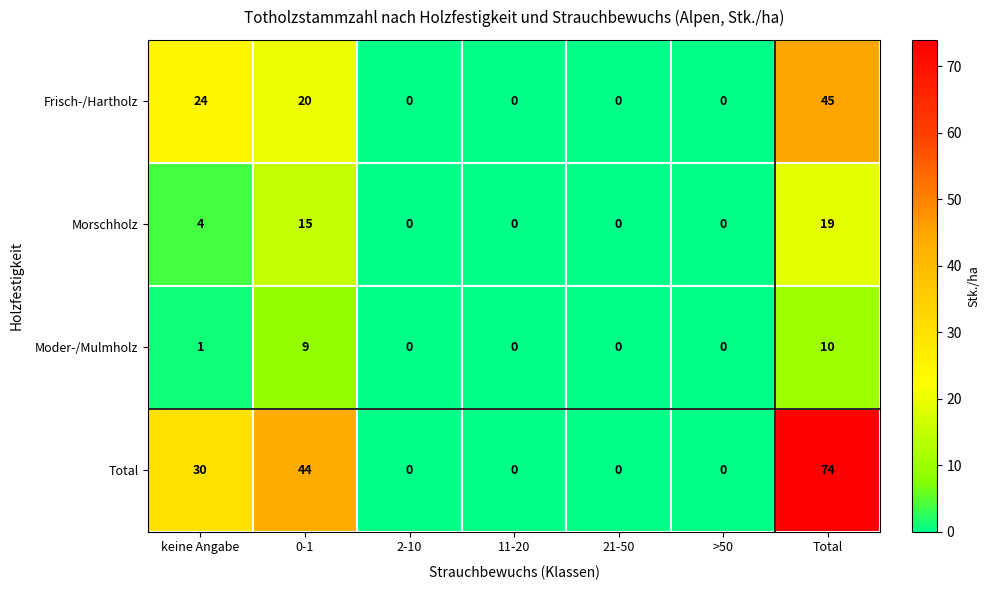

Count the number of data series in this chart.

4